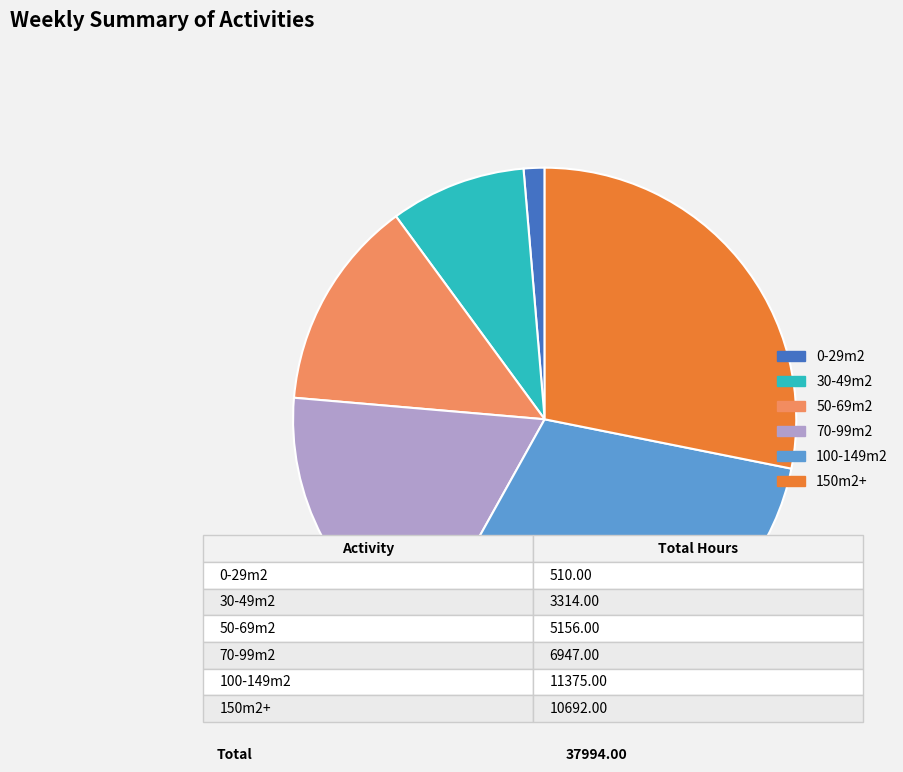

Is there any slice that represents more than half of the pie?

No